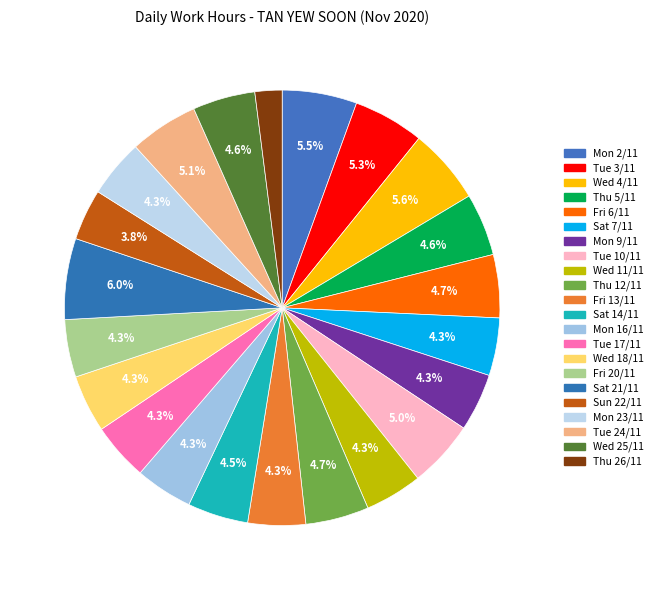

How many segments does this pie chart have?

22